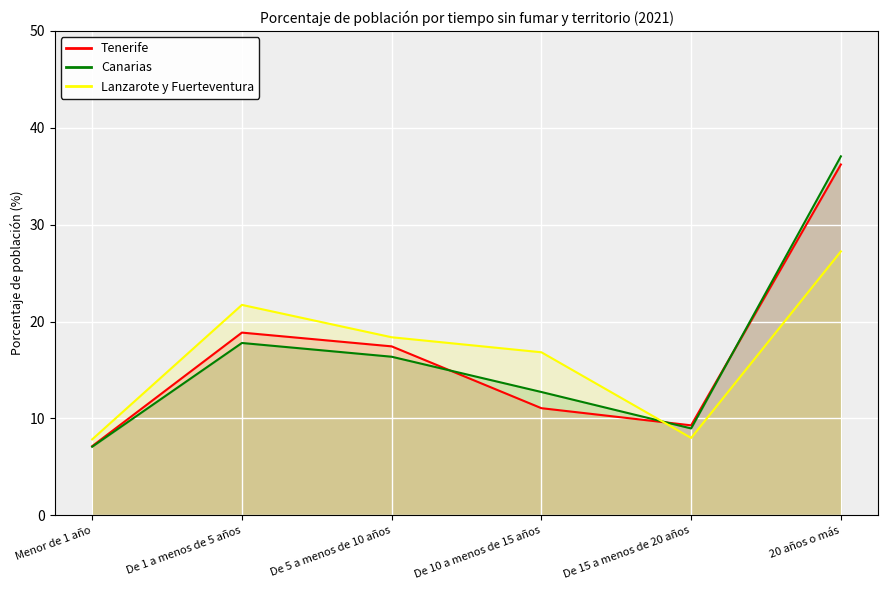

Count the number of categories in the chart.

6